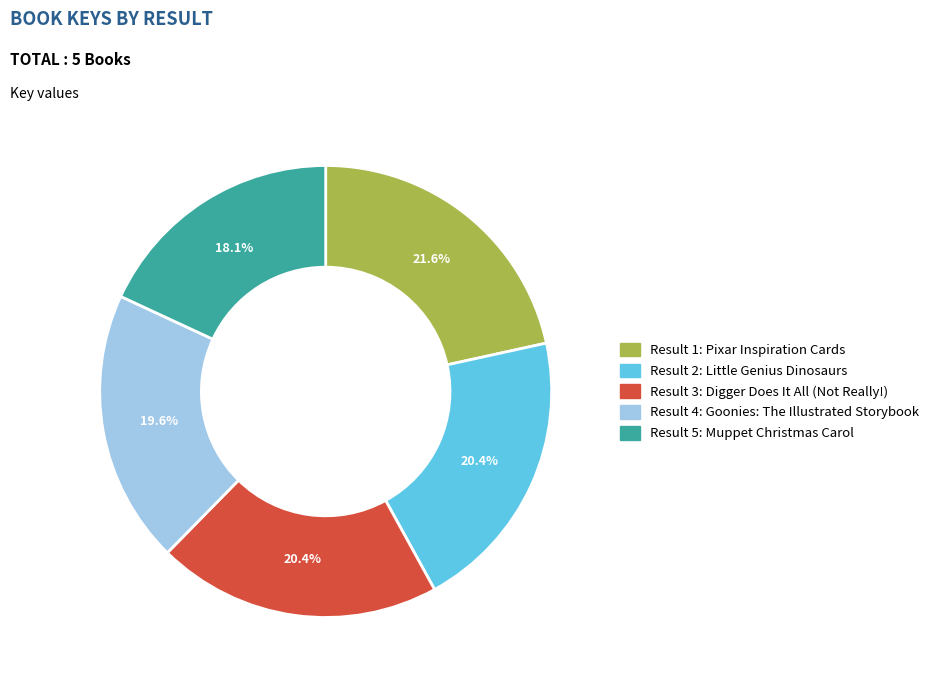

Count the number of slices in the pie.

5